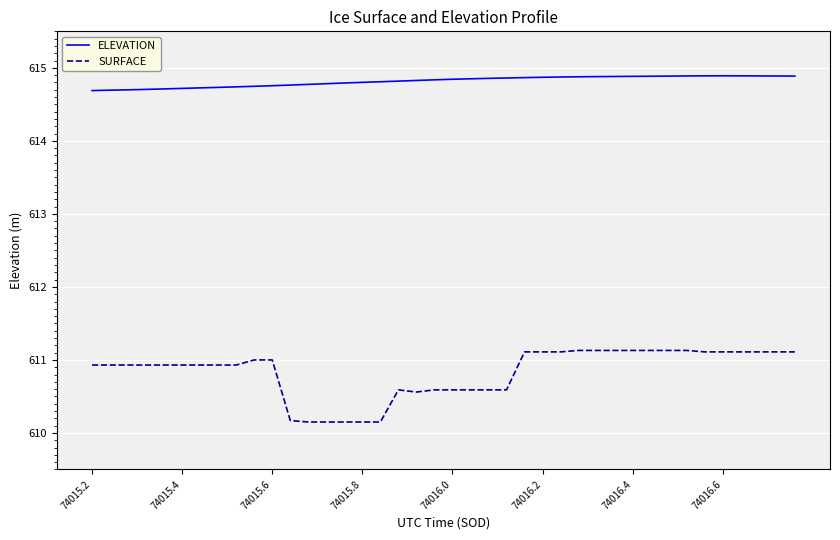

Which series has the widest spread of values?

SURFACE